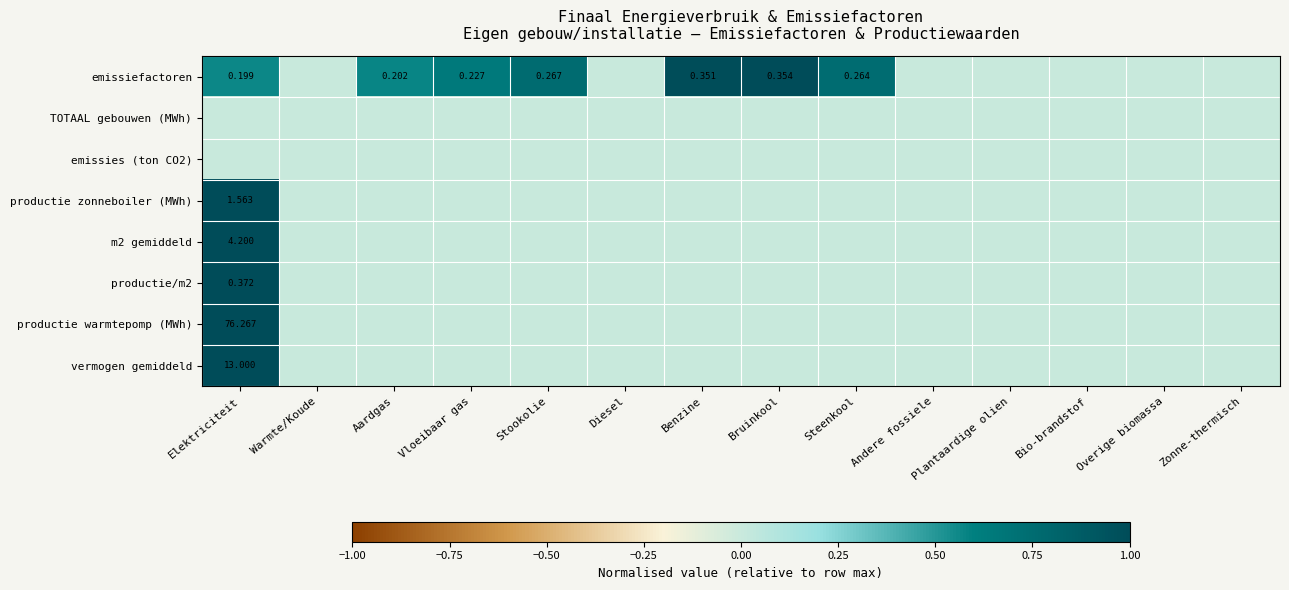

List the labels in order of productie warmtepomp (MWh) value, smallest first.

Warmte/Koude, Aardgas, Vloeibaar gas, Stookolie, Diesel, Benzine, Bruinkool, Steenkool, Andere fossiele, Plantaardige olien, Bio-brandstof, Overige biomassa, Zonne-thermisch, Elektriciteit